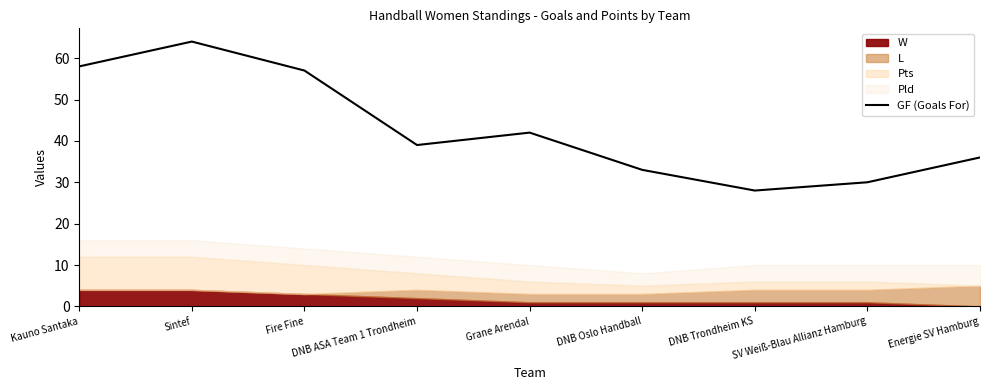

List the labels in order of value, largest first.

Sintef, Kauno Santaka, Fire Fine, Grane Arendal, DNB ASA Team 1 Trondheim, Energie SV Hamburg, DNB Oslo Handball, SV Weiß-Blau Allianz Hamburg, DNB Trondheim KS